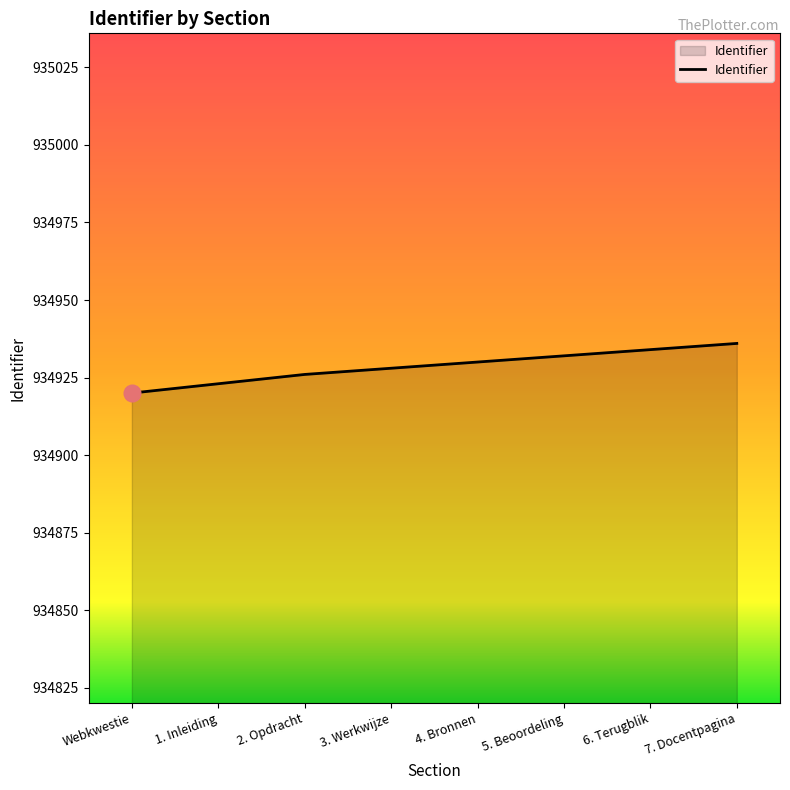

What position from the right is Webkwestie?

8